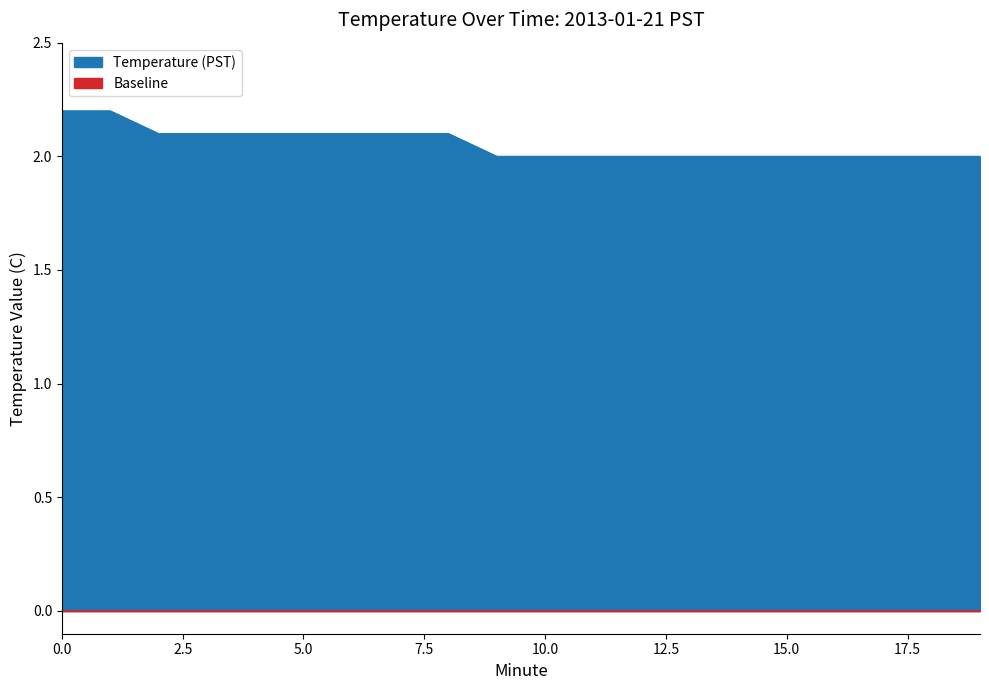

Reading right to left, transcribe all the data shown in this chart.

2.0	2.0	2.0	2.0	2.0	2.0	2.0	2.0	2.0	2.0	2.0	2.1	2.1	2.1	2.1	2.1	2.1	2.1	2.2	2.2